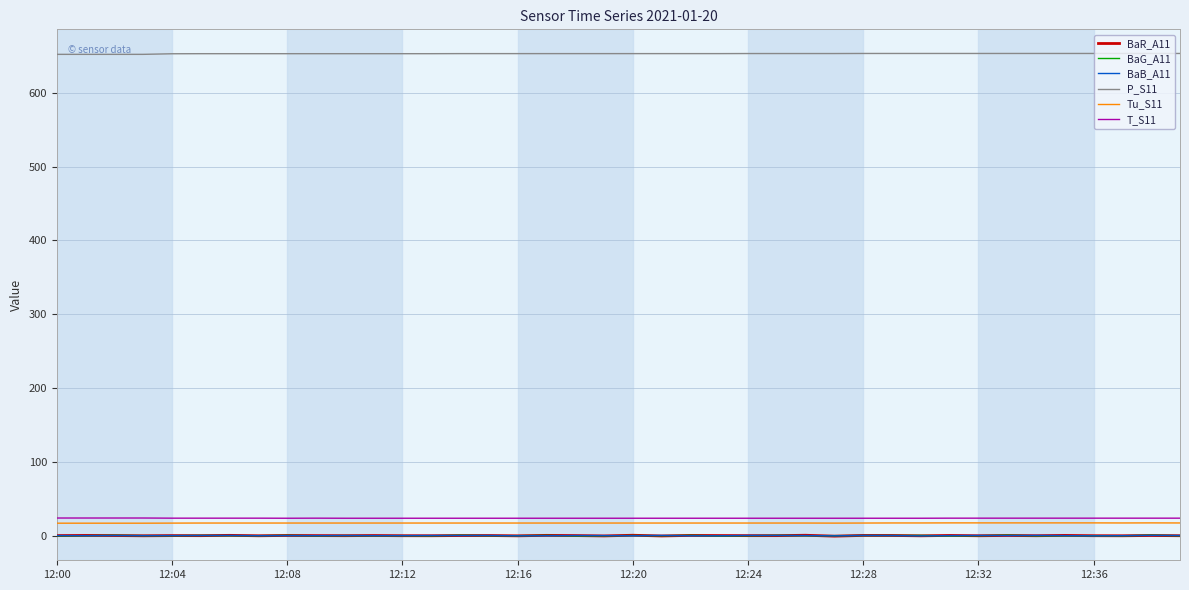

True or false: BaG_A11 and Tu_S11 cross at least once.

False